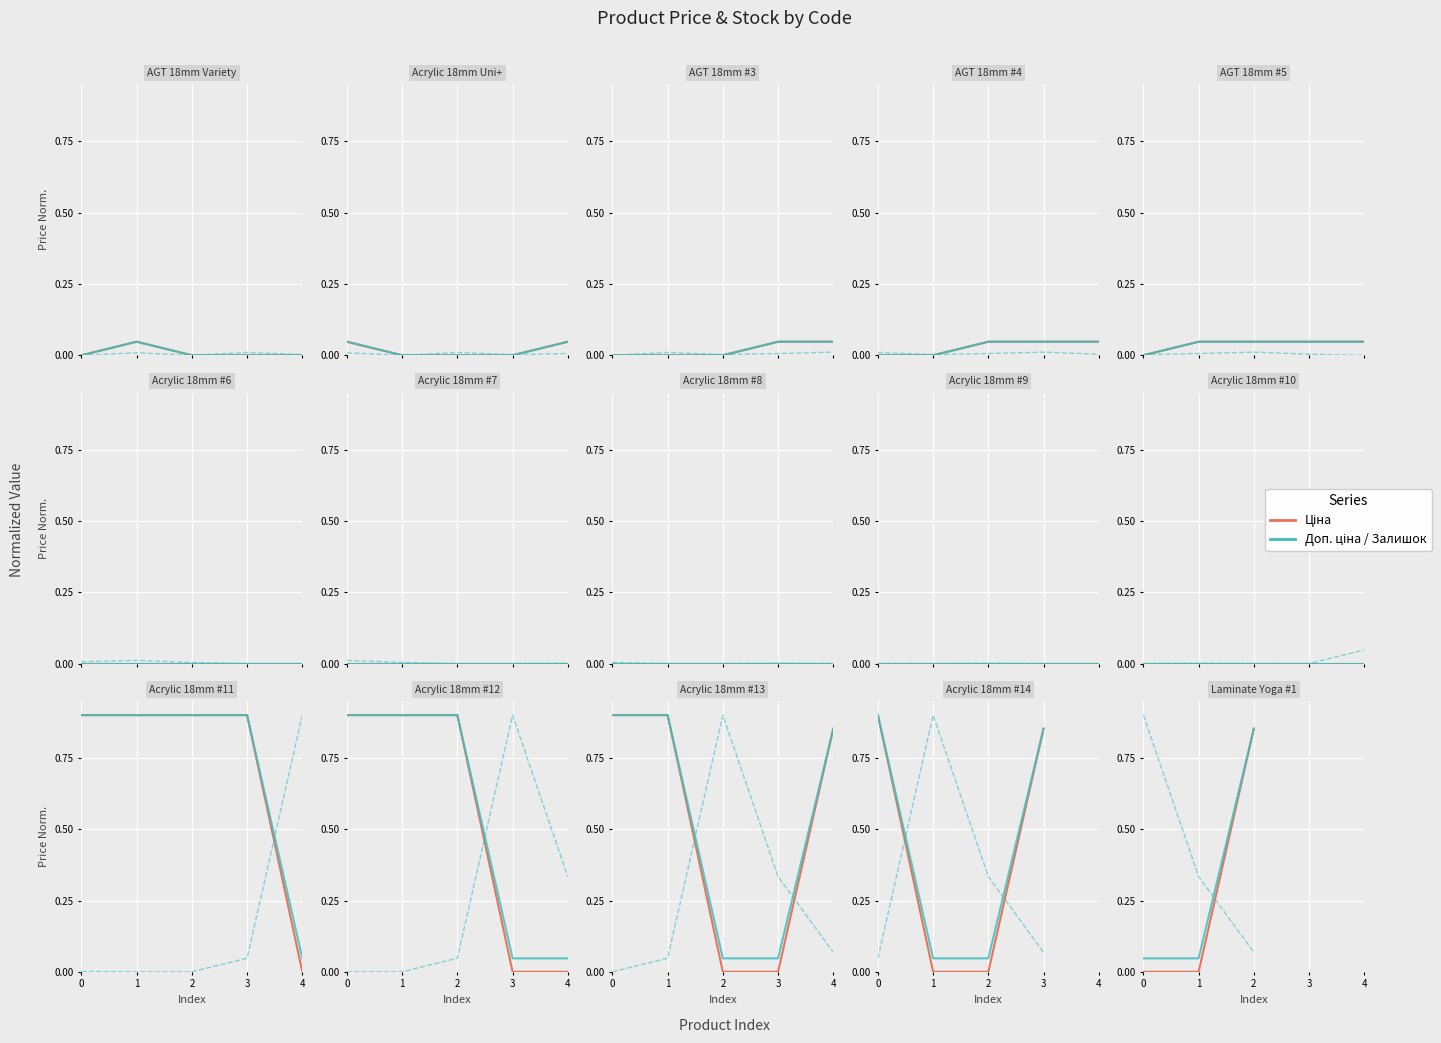

Rank the series by their average value, from lowest to highest.

Ціна, Доп. ціна, Залишок